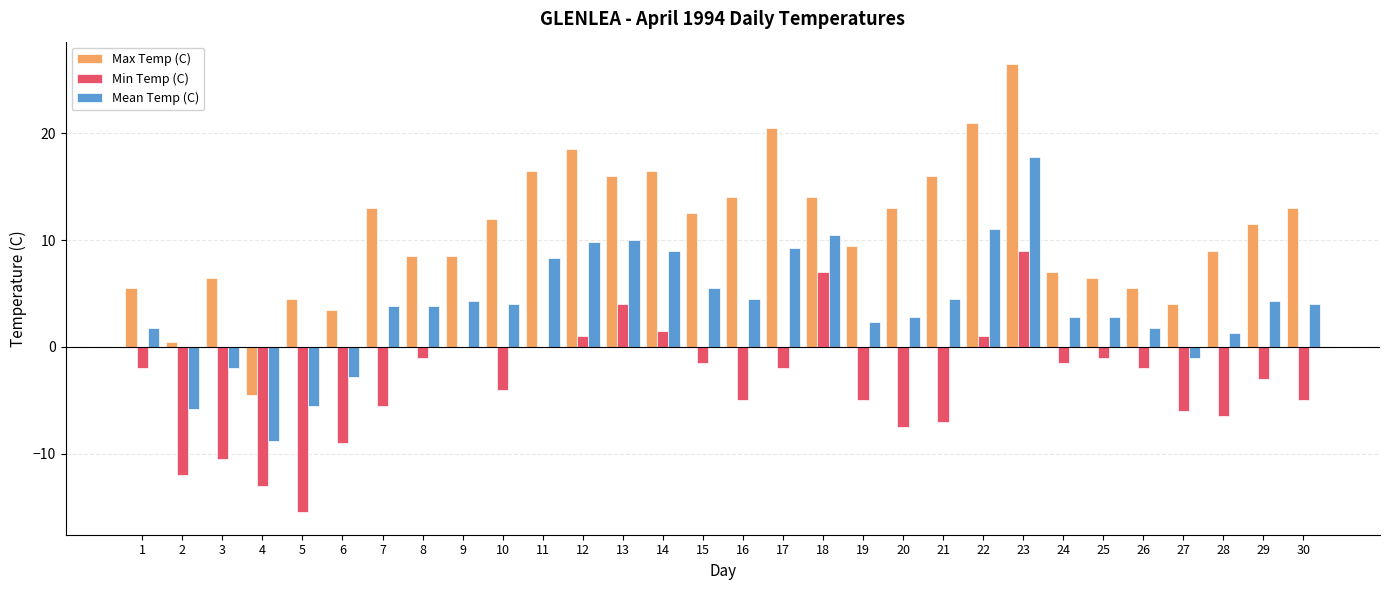

How many series are shown in this chart?

3